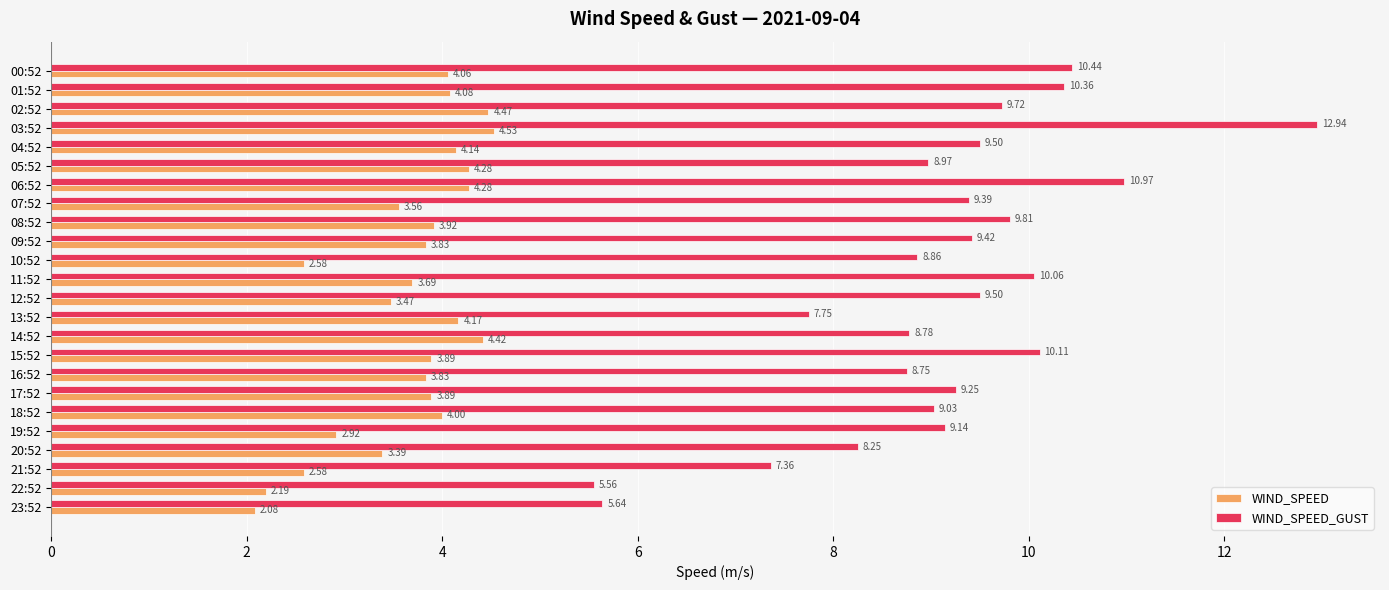

Rank the series by their maximum value, from highest to lowest.

WIND_SPEED_GUST, WIND_SPEED